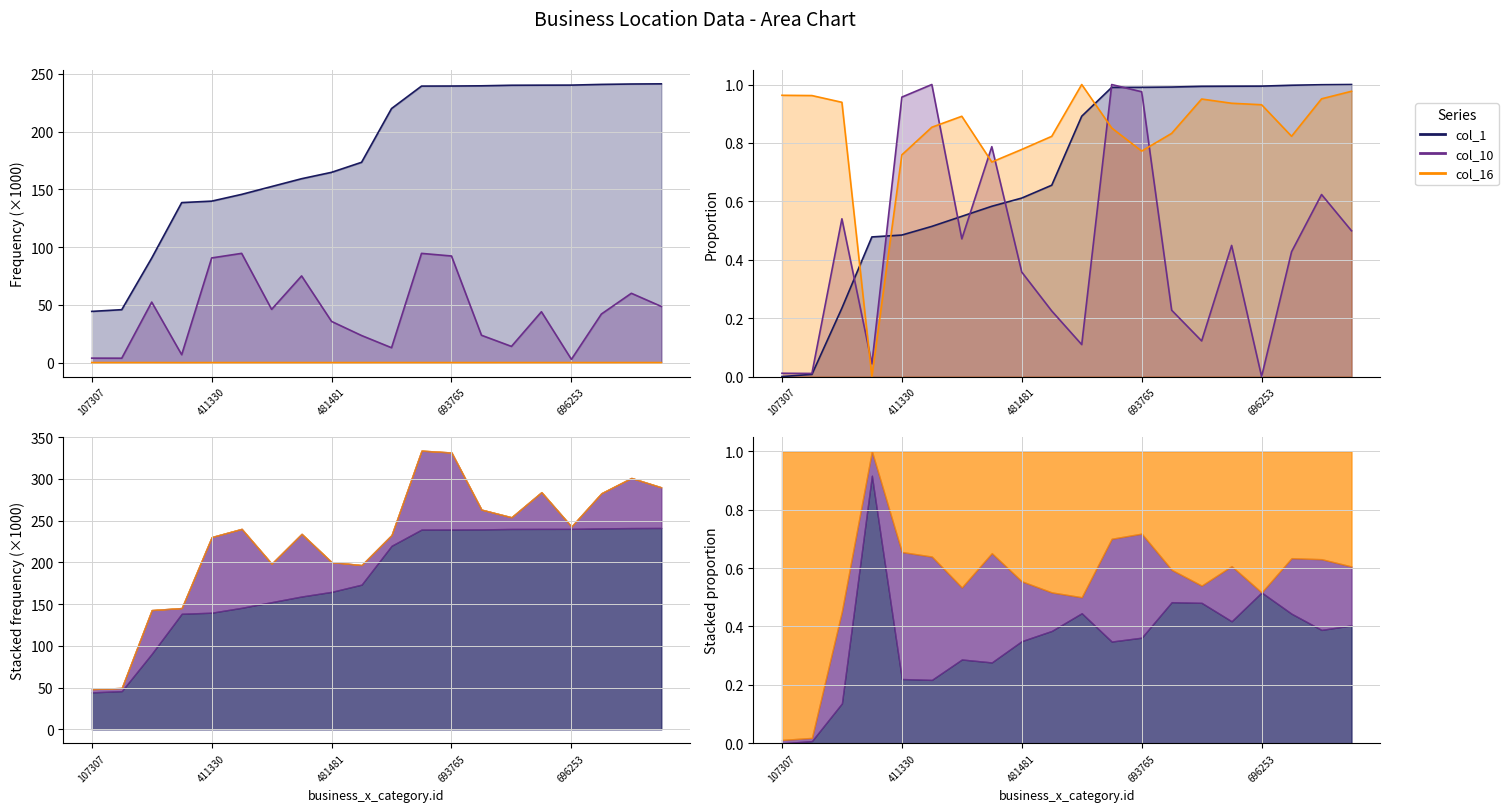

Reading right to left, list all the values displayed in this chart.

col_1: 241.3	241.2	240.9	240.2	240.2	240.1	239.6	239.5	239.4	220.0	173.4	164.7	159.2	152.4	145.6	139.8	138.5	90.5	45.8	44.3
col_10: 48.6	60.0	42.1	2.9	44.0	14.0	23.7	92.3	94.6	12.9	23.5	35.7	75.1	46.1	94.6	90.6	6.9	52.4	3.8	3.9
col_16: 0.0	0.0	0.0	0.0	0.0	0.0	0.0	0.0	0.0	0.0	0.0	0.0	0.0	0.0	0.0	0.0	0.0	0.0	0.0	0.0